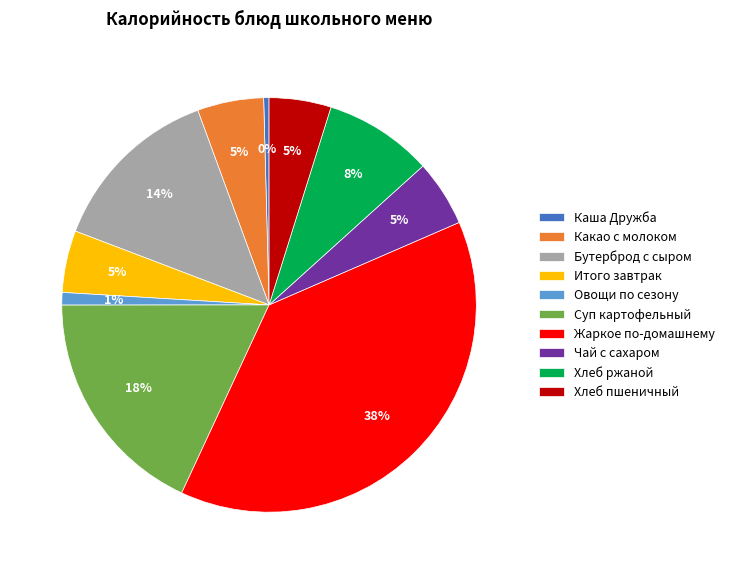

How many segments does this pie chart have?

10